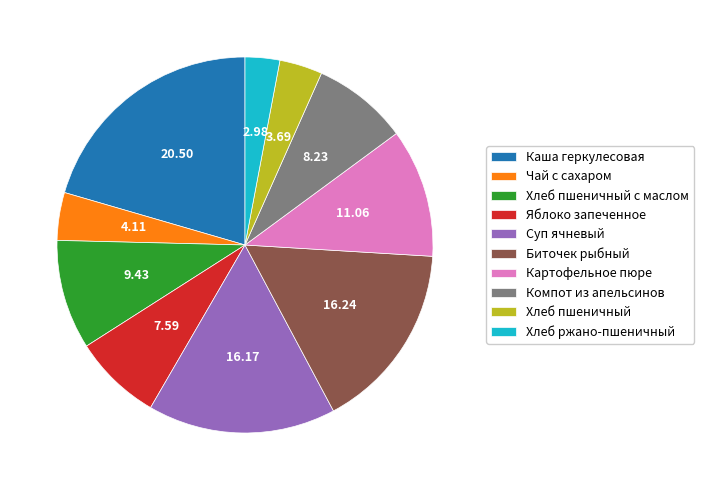

Do Суп ячневый and Картофельное пюре together represent more than half of the pie?

No